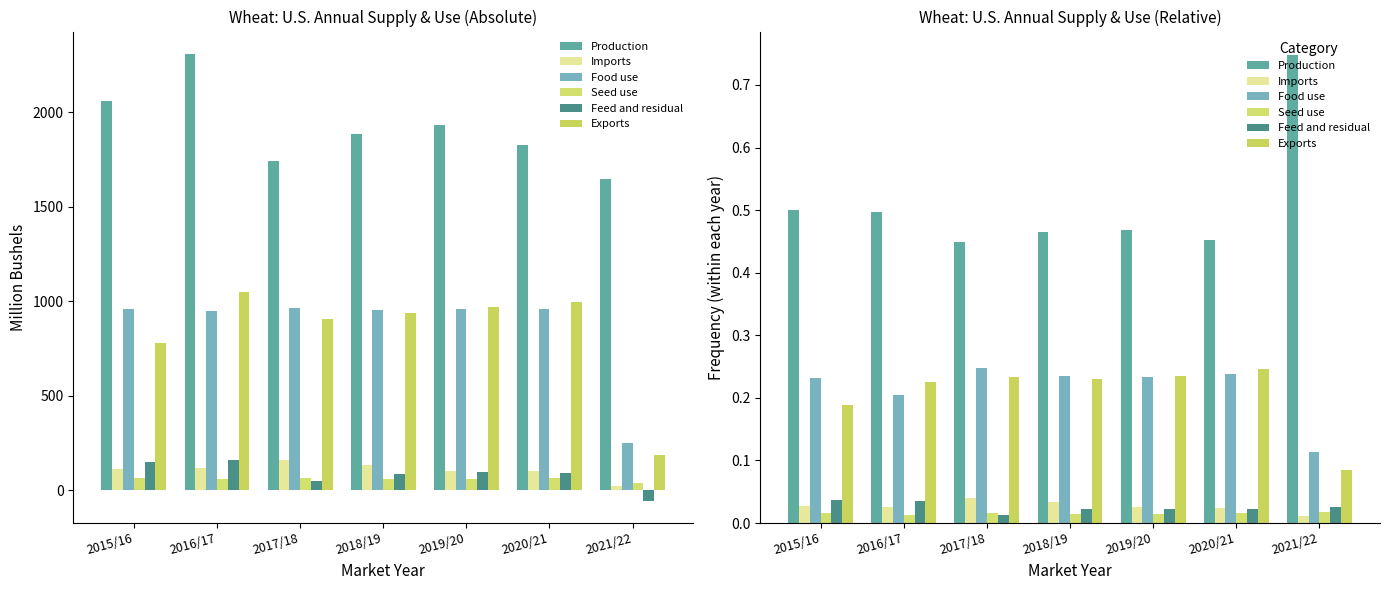

Count the Food use values in the range 0 to 1.

7